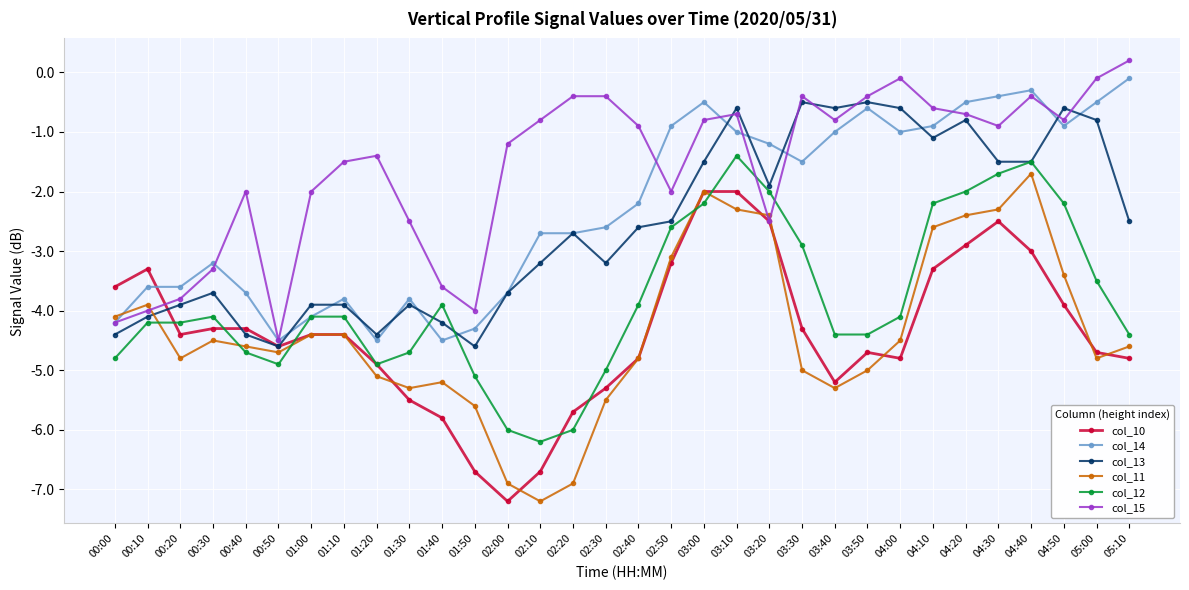

What is the value of the col_12 point at the 27th from the left?

-2.0